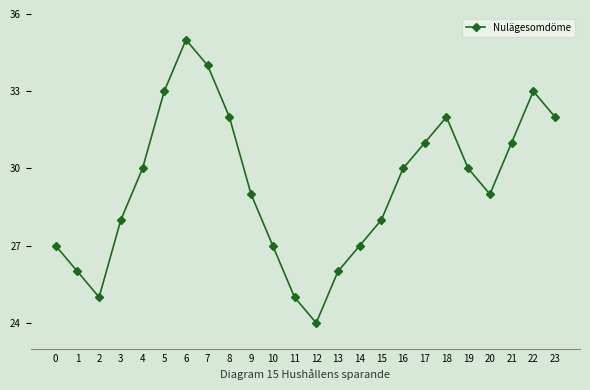

Between 7 and 2, which is larger?

7